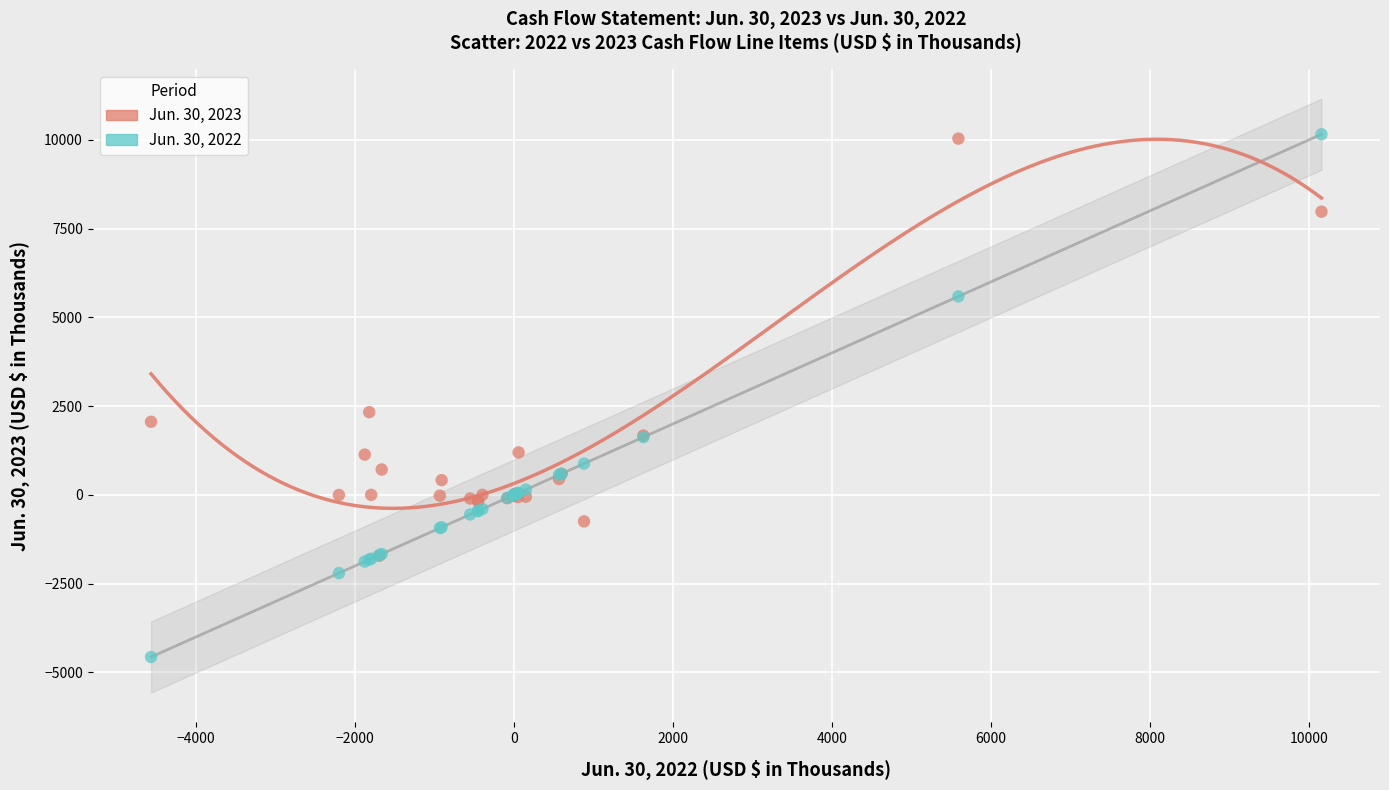

Which series has the largest Y range (max minus min)?

Jun. 30, 2022